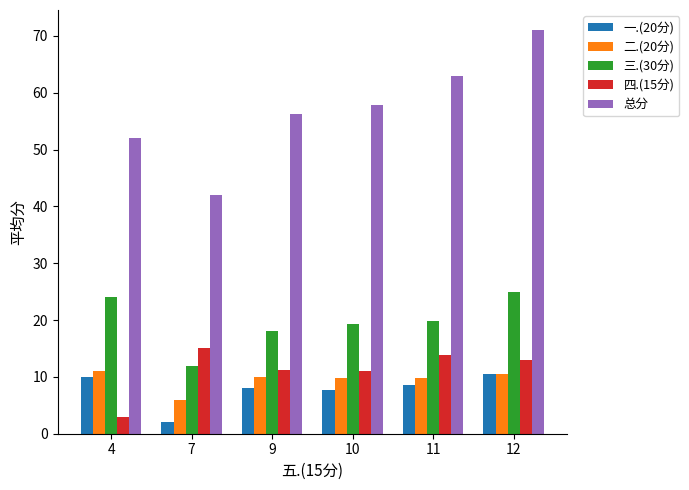

Is the value of 三.(30分) at 9 greater than the value of 二.(20分) at 10?

Yes